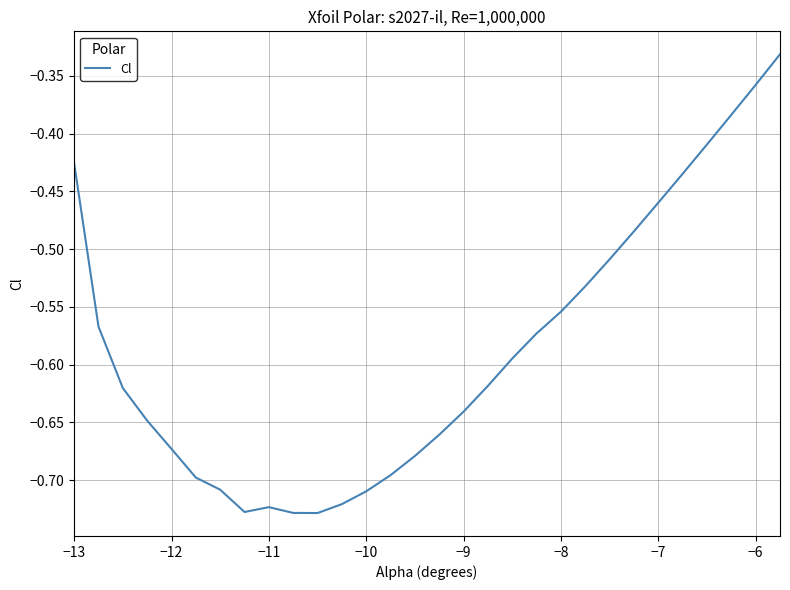

What is the difference between the maximum and minimum values?

0.4